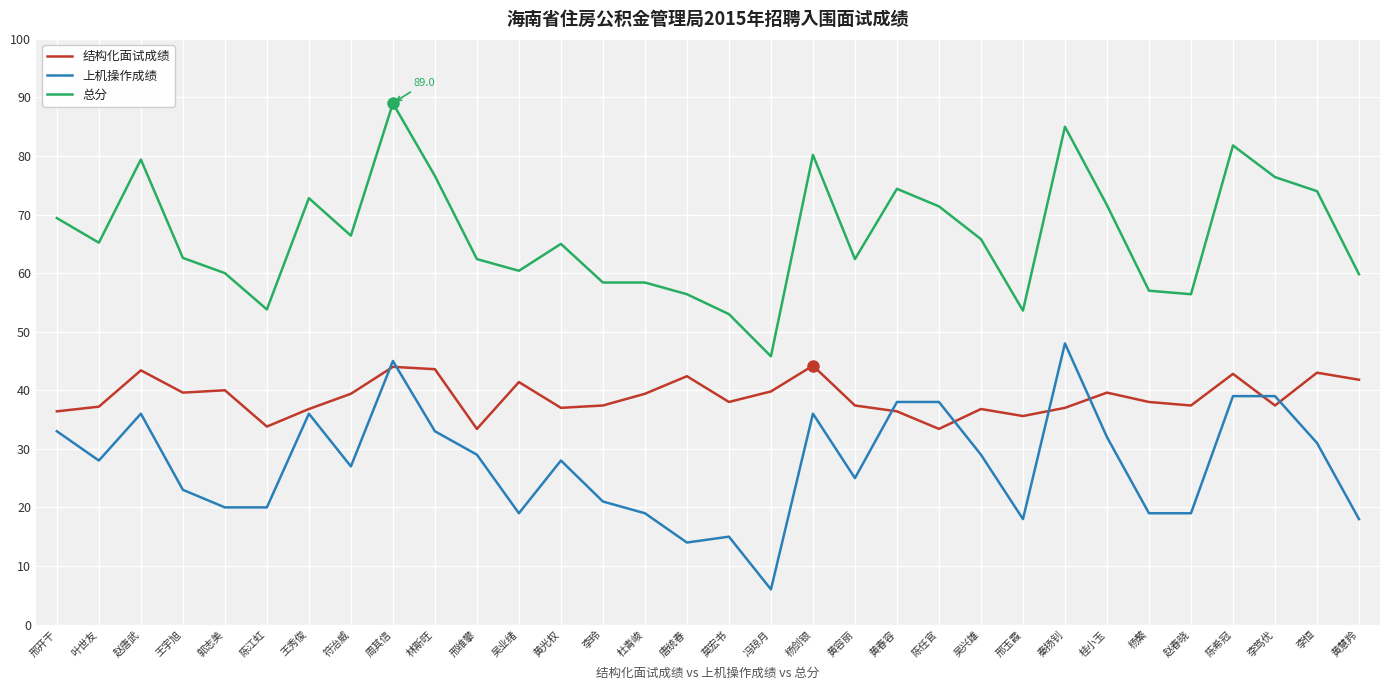

At 赵春晓, list the series in order from largest to smallest.

总分, 结构化面试成绩, 上机操作成绩